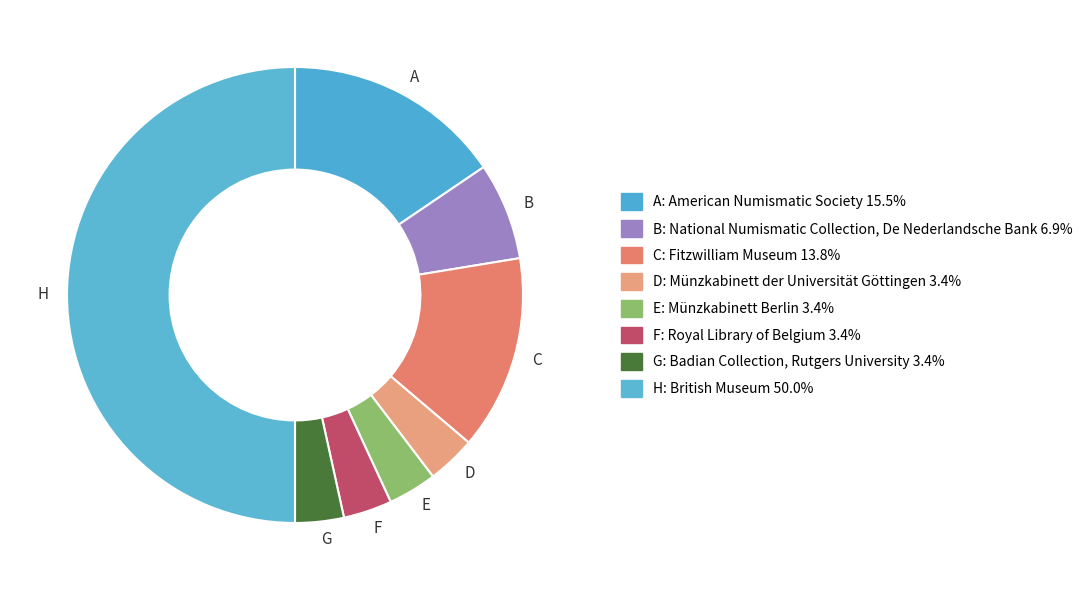

What is the ratio of the value at H to the value at G?

14.5